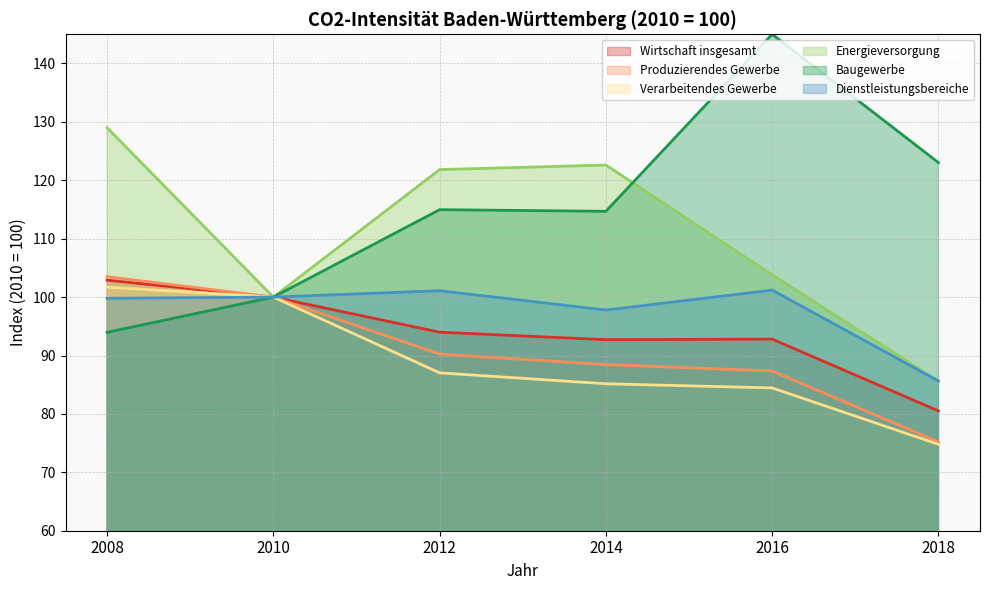

What is the difference between the highest and lowest values at 2008?

35.0